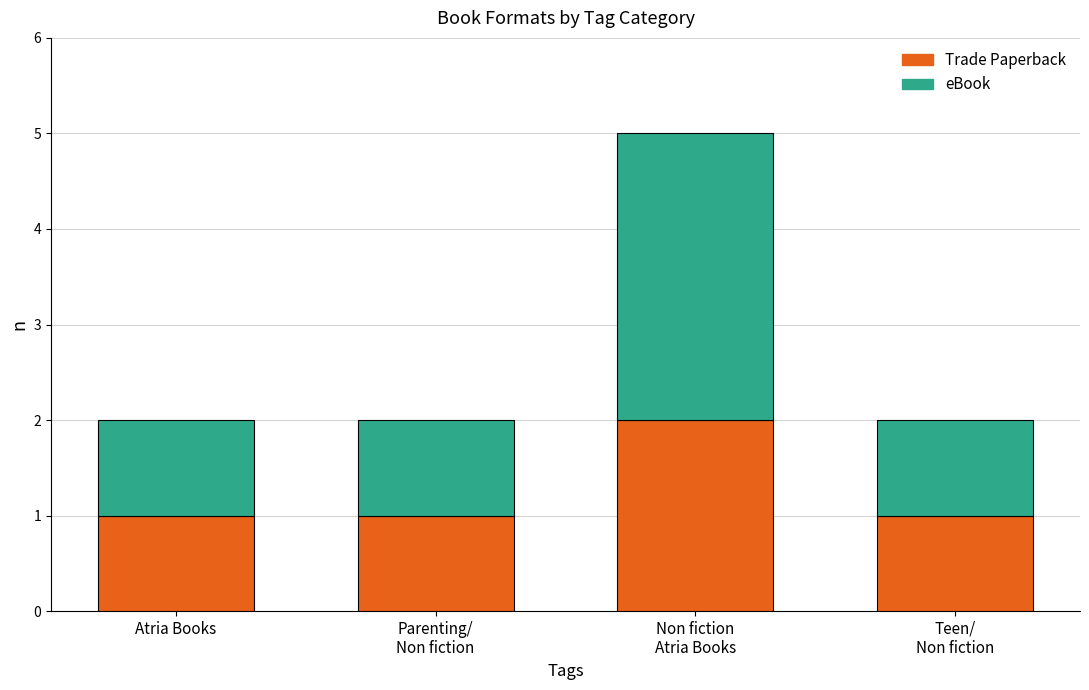

Does the chart contain stacked bars?

Yes